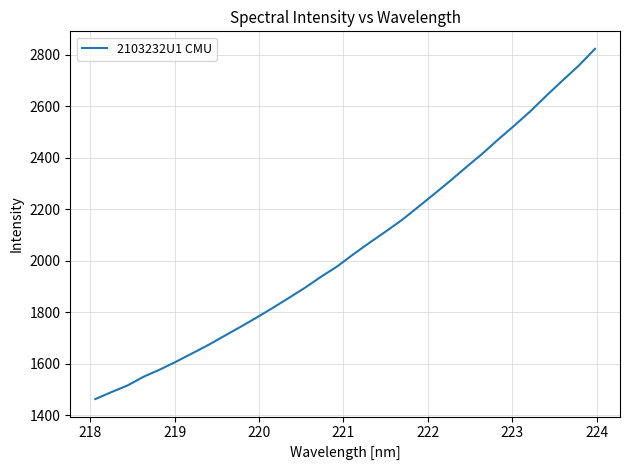

What is the smallest value displayed?

1462.8